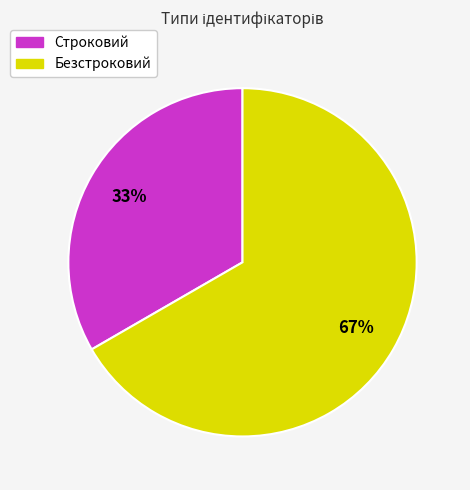

How many slices are in this pie chart?

2